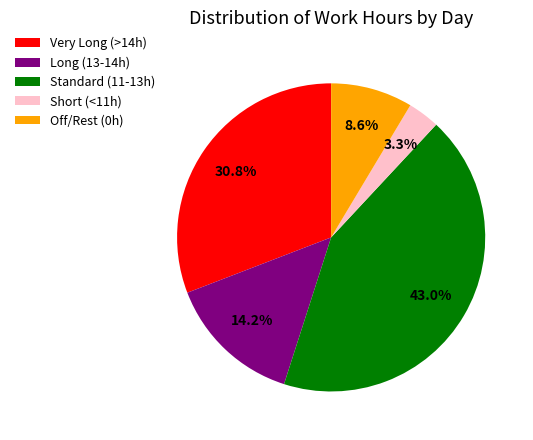

Between Off/Rest (0h) and Standard (11-13h), which is larger?

Standard (11-13h)